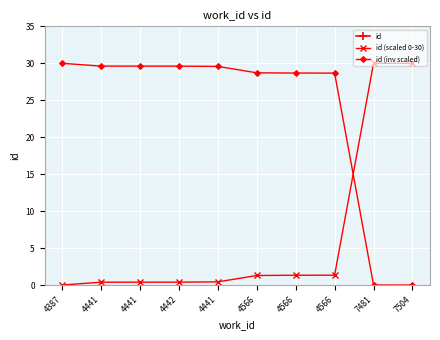

Is the value of id at 4566 greater than the value of id (scaled 0-30) at 4441?

Yes